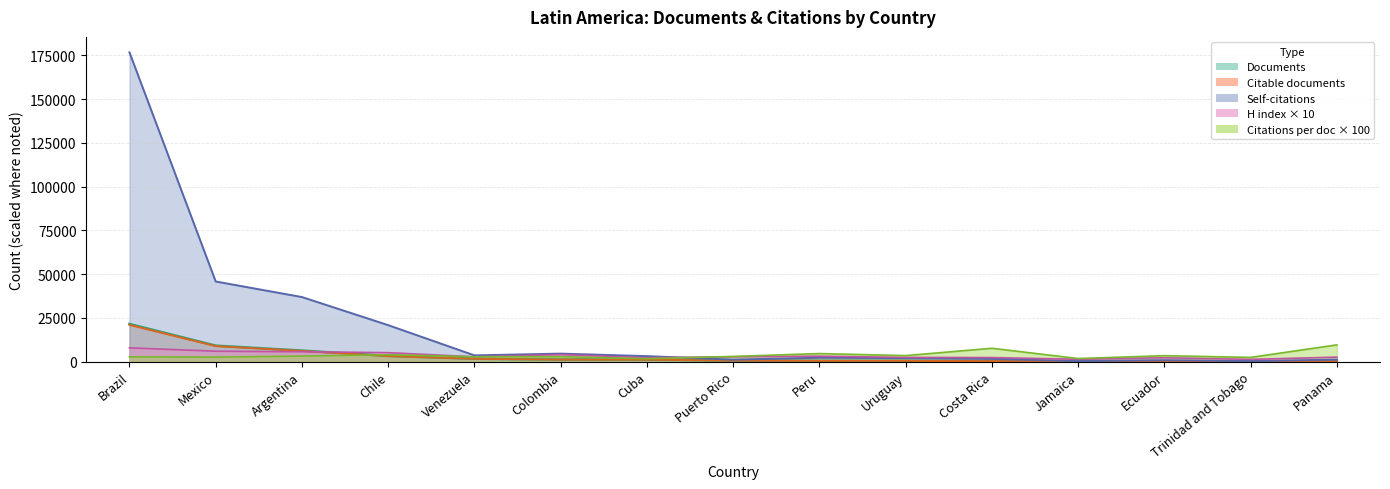

Which category has the lowest value in the Citations per document series?

Cuba